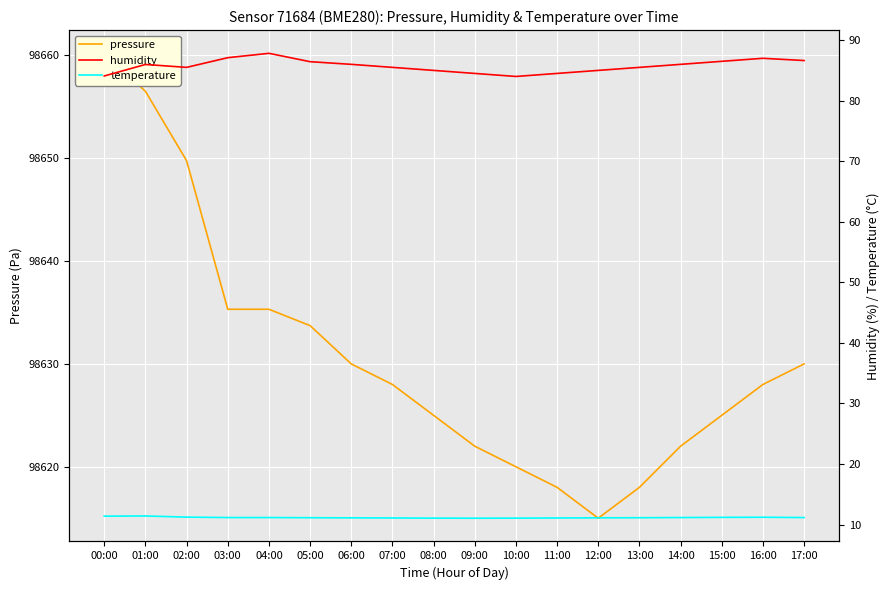

What is the difference between the maximum and minimum values in the humidity series?

3.8